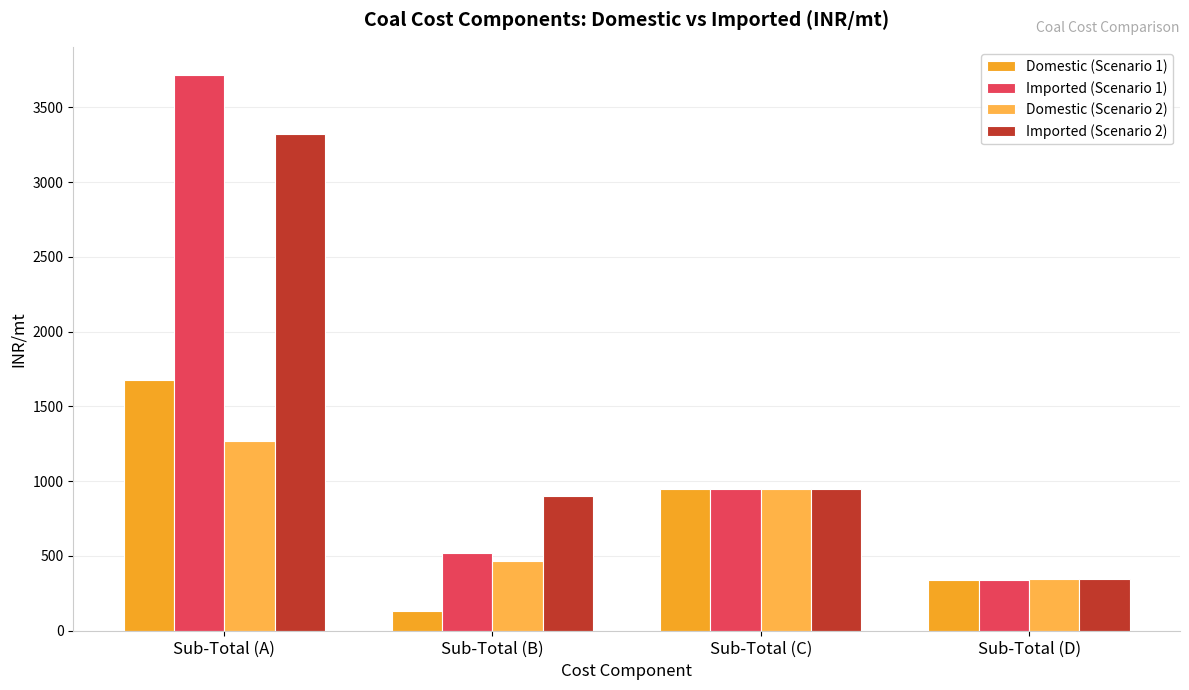

What position from the left is Sub-Total (D)?

4